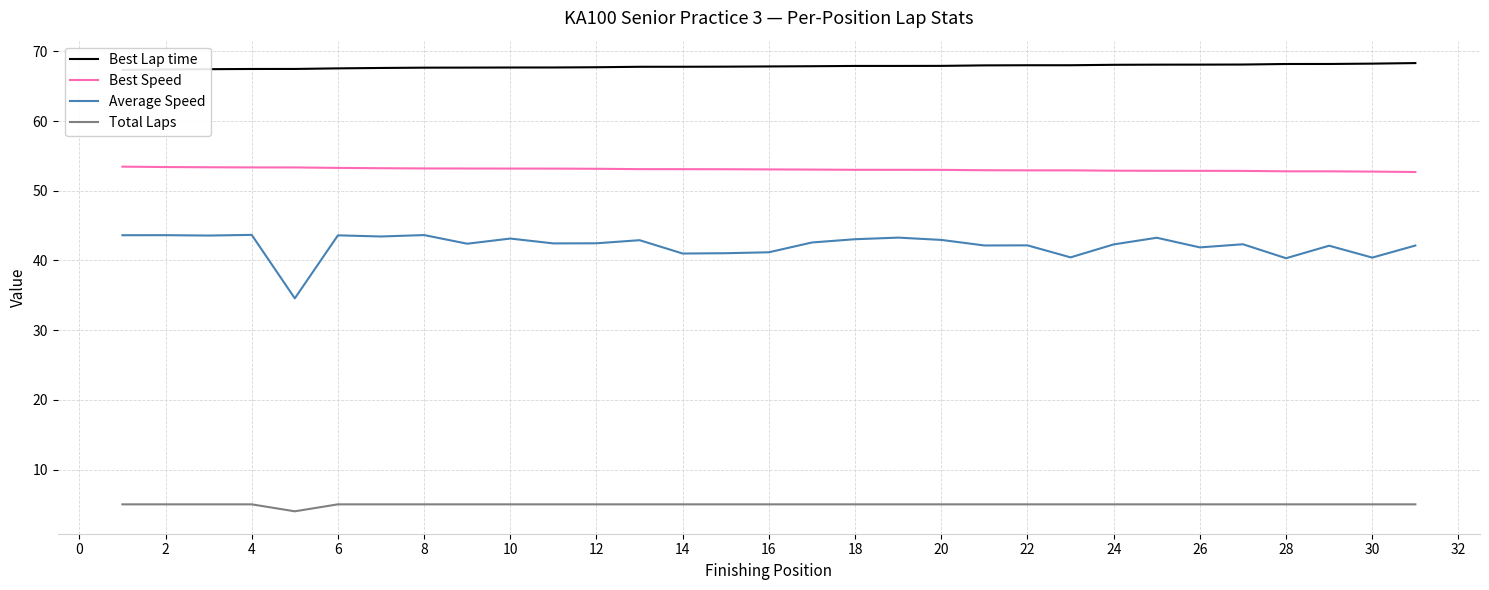

At how many categories does at least one series exceed 41?

31